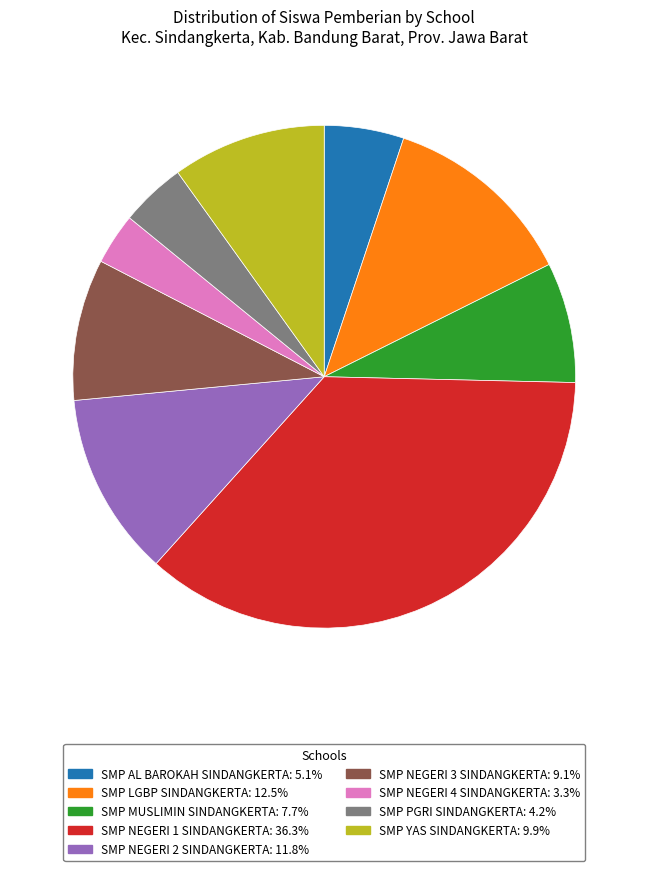

True or false: SMP NEGERI 3 SINDANGKERTA accounts for 23% of the total.

False